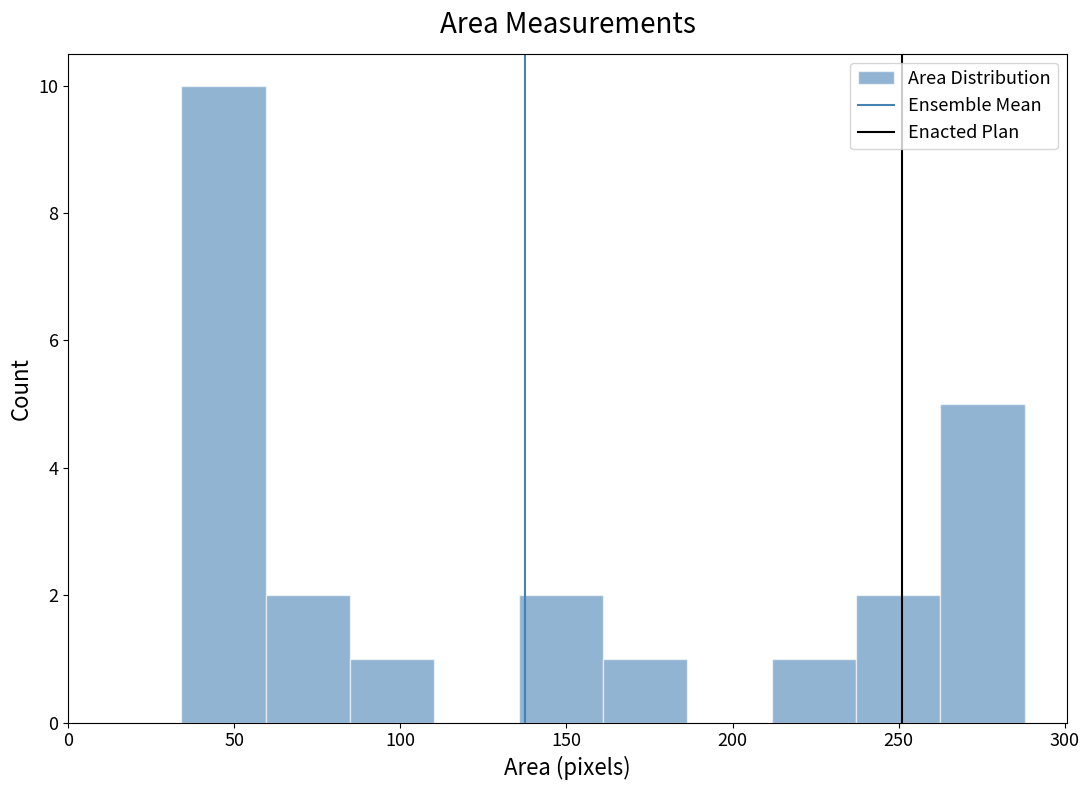

Reading left to right, list every bar in this chart as the range it spans on the x-axis followed by its height. Neither the bar edges nor the heights are printed on the chart, so give them approximately, as read against the axes.

35 to 60: 10
60 to 85: 2
85 to 110: 1
110 to 135: 0
135 to 160: 2
160 to 185: 1
185 to 210: 0
210 to 235: 1
235 to 265: 2
265 to 290: 5